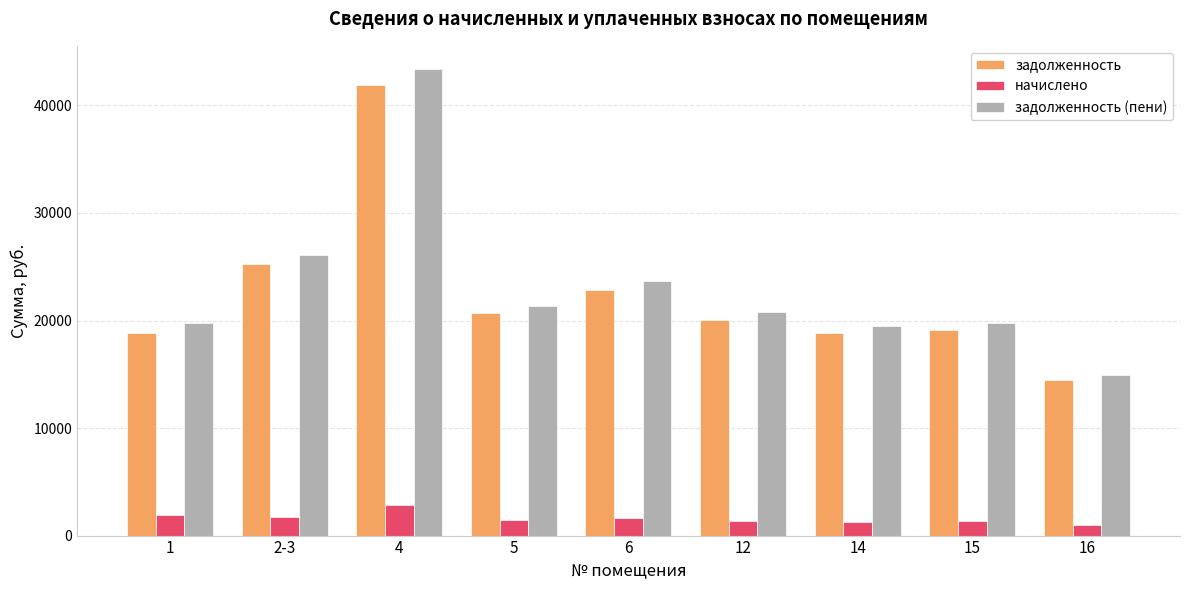

How many data points in задолженность (пени) are above 20751?

5